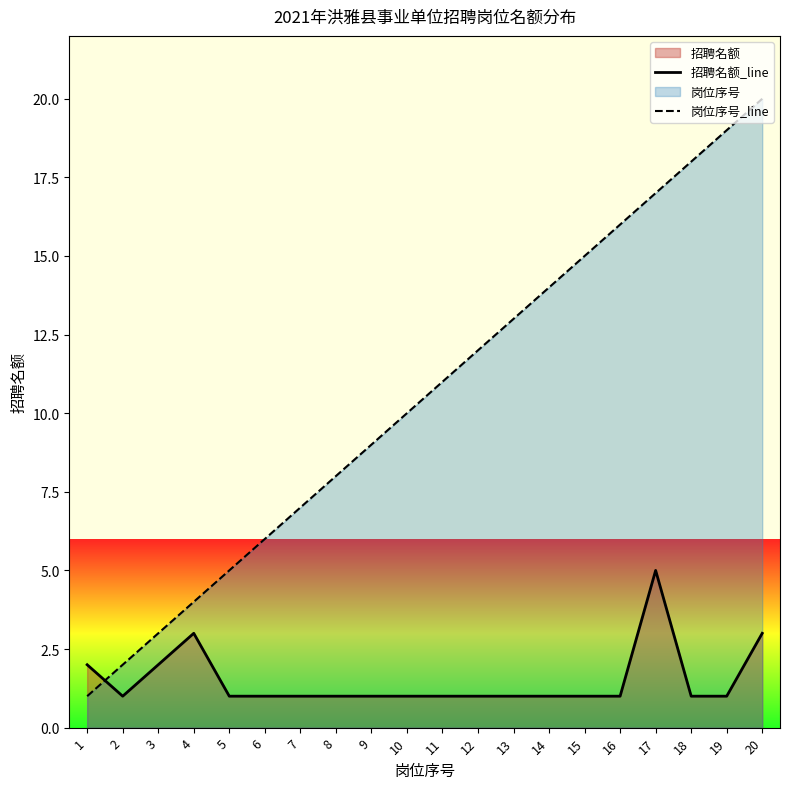

How many values in the 岗位序号_line series are below 11?

10